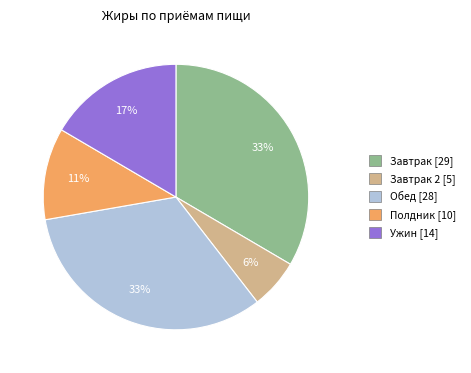

To the nearest percent, what is the average slice percentage?

20%